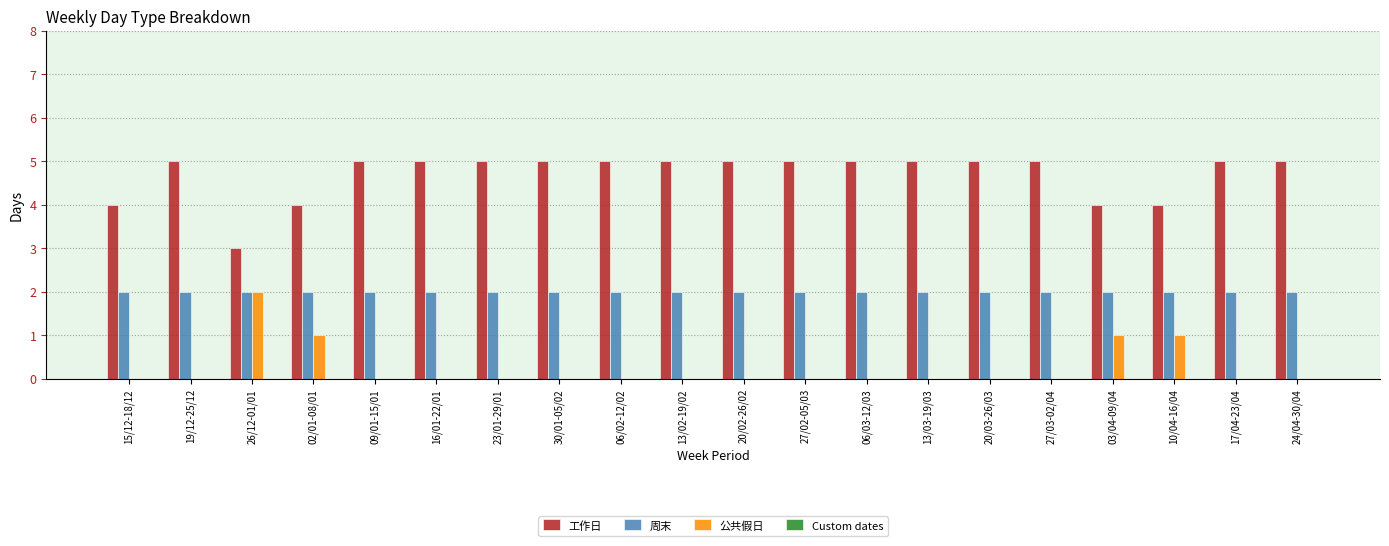

Is it true that 周末 equals 2 at 23/01-29/01?

True